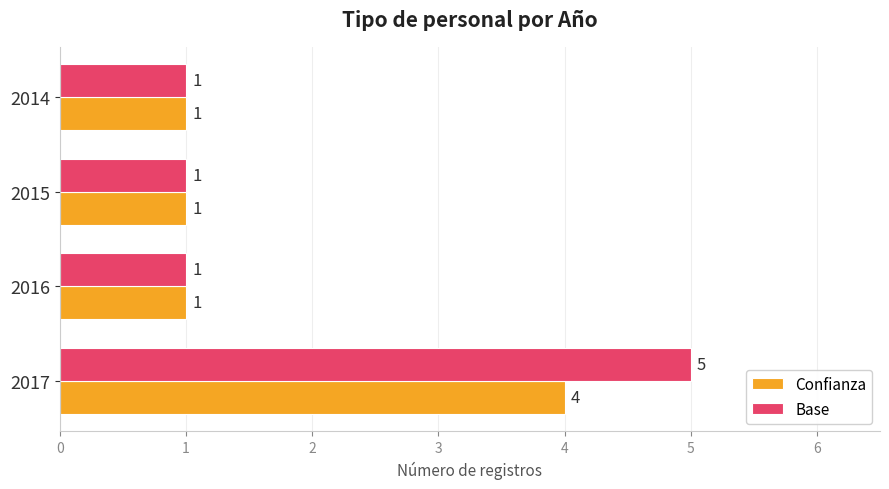

Which series has the largest range (max minus min)?

Base